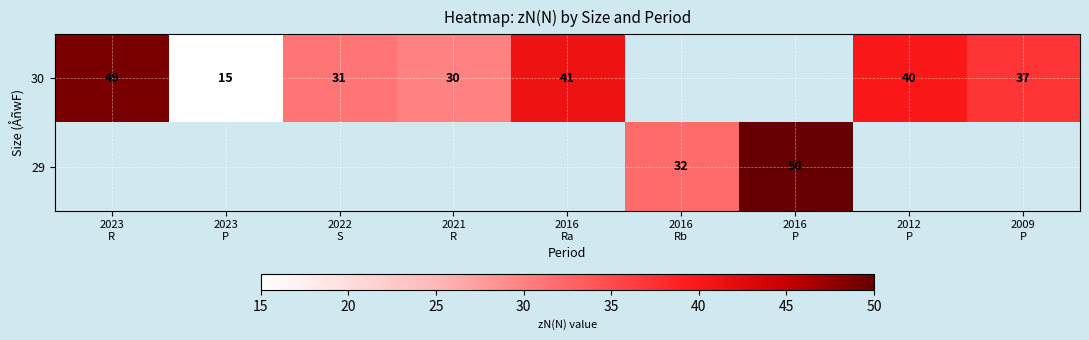

What is the minimum value for 30?

15.0